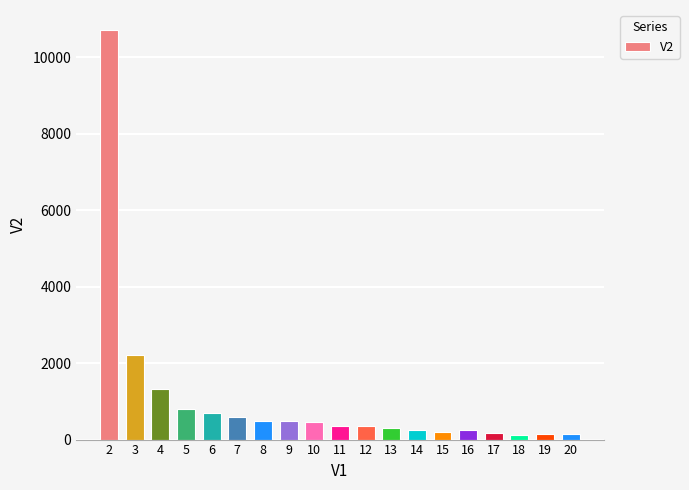

Is it true that the value at 5 is 804.5?

True